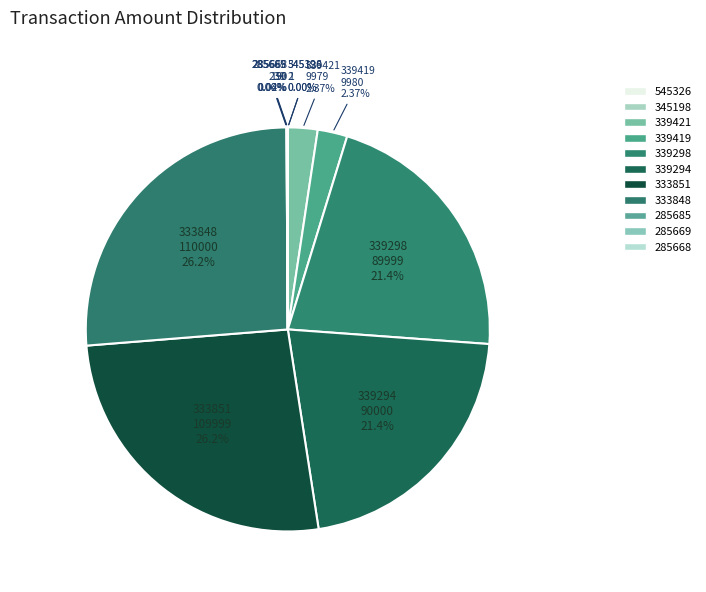

Rank the categories by value from highest to lowest.

333848, 333851, 339294, 339298, 339419, 339421, 285685, 285668, 285669, 345198, 545326